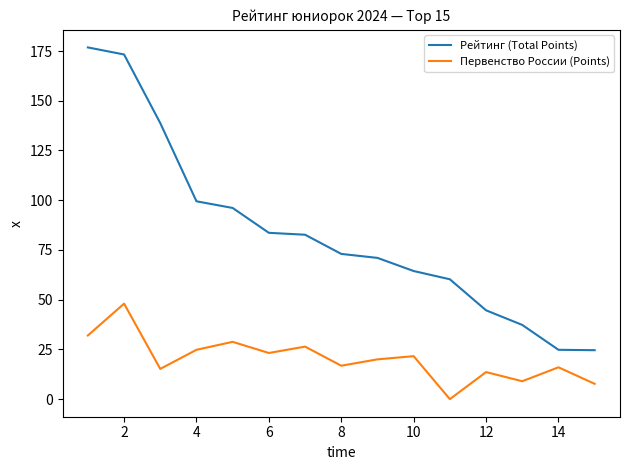

Rank the series by their average value, from highest to lowest.

Рейтинг (Total Points), Первенство России (Points)